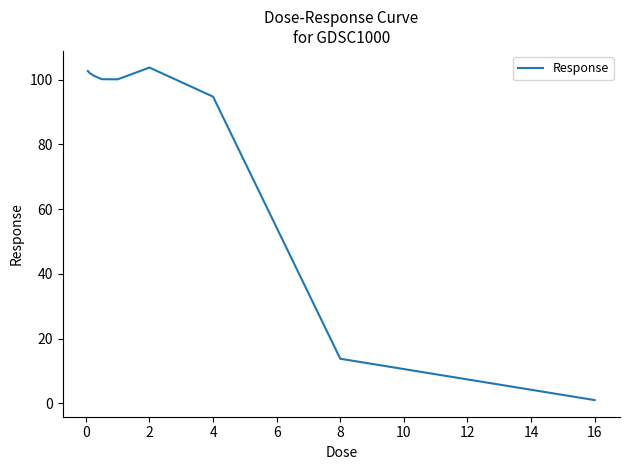

What is the difference between the maximum and minimum values?

102.8